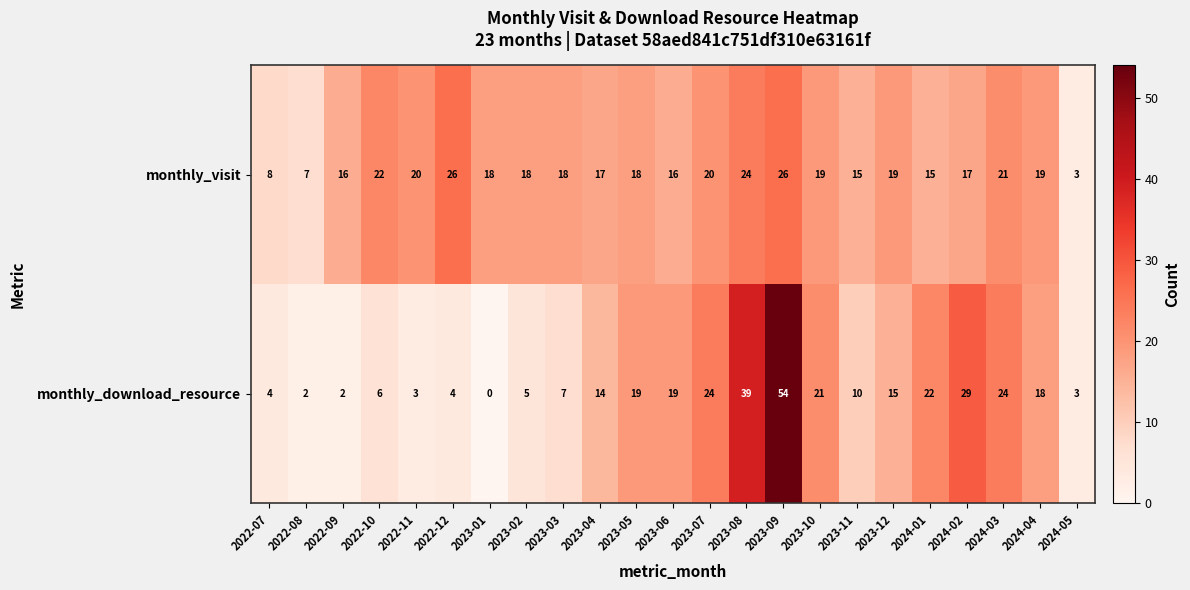

What is the average value of the monthly_download_resource series?

15